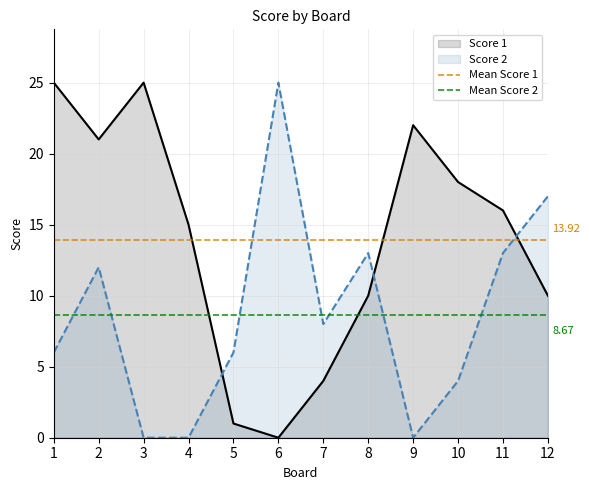

Which series changed the most between 2 and 11?

Score 1